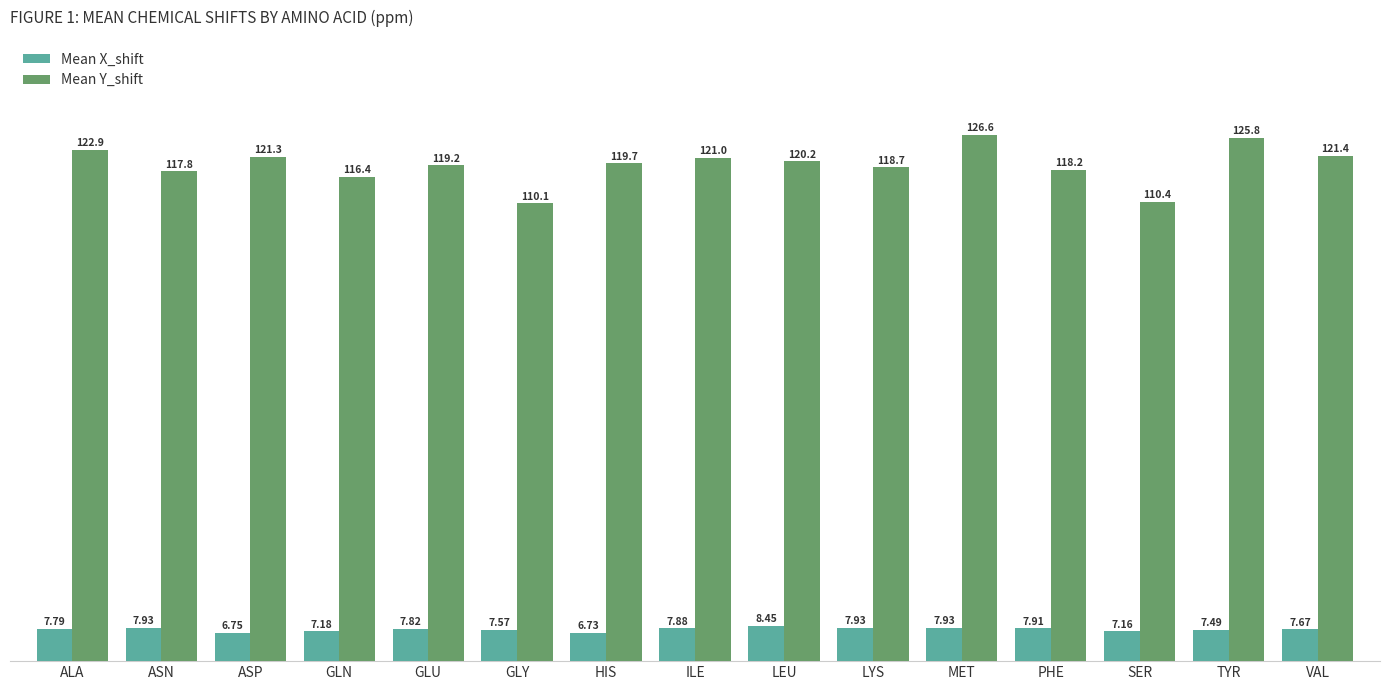

Between GLU and LYS, which series saw the biggest shift?

Mean Y_shift